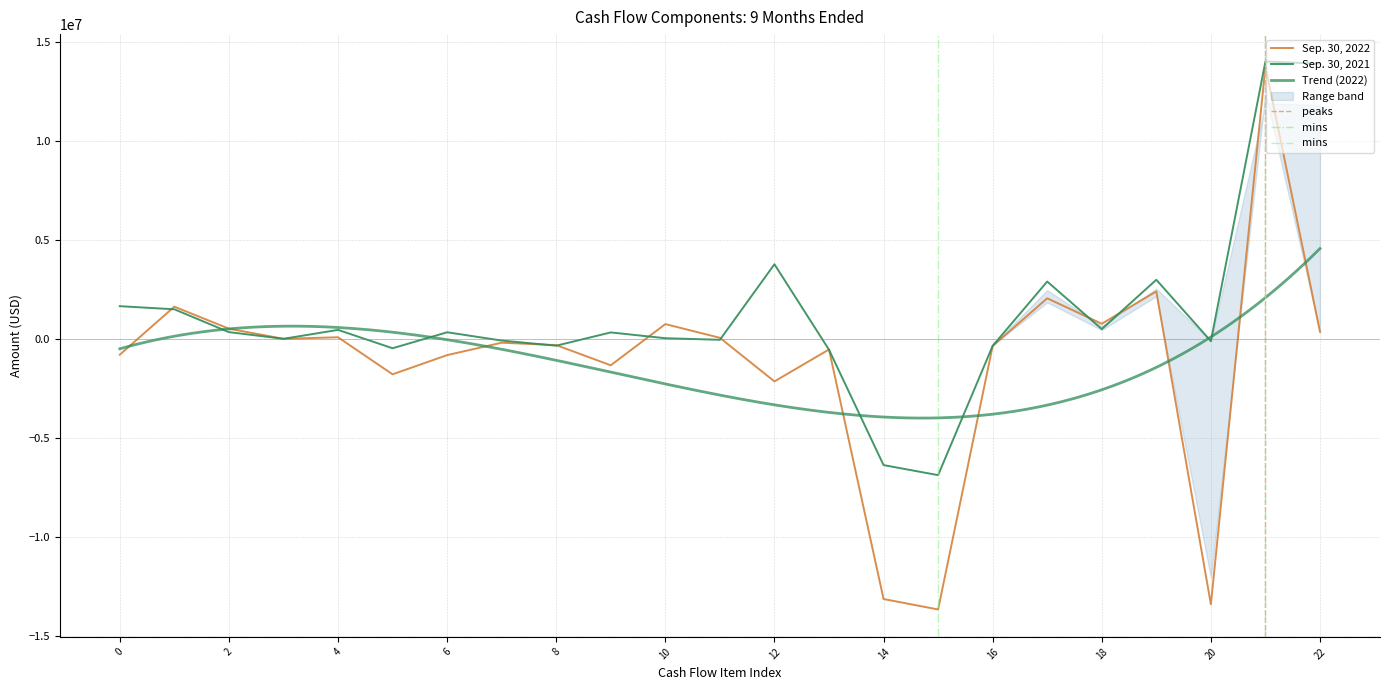

The Sep. 30, 2022 series shows -201875 at Additions to vineyard development costs. True or false?

False